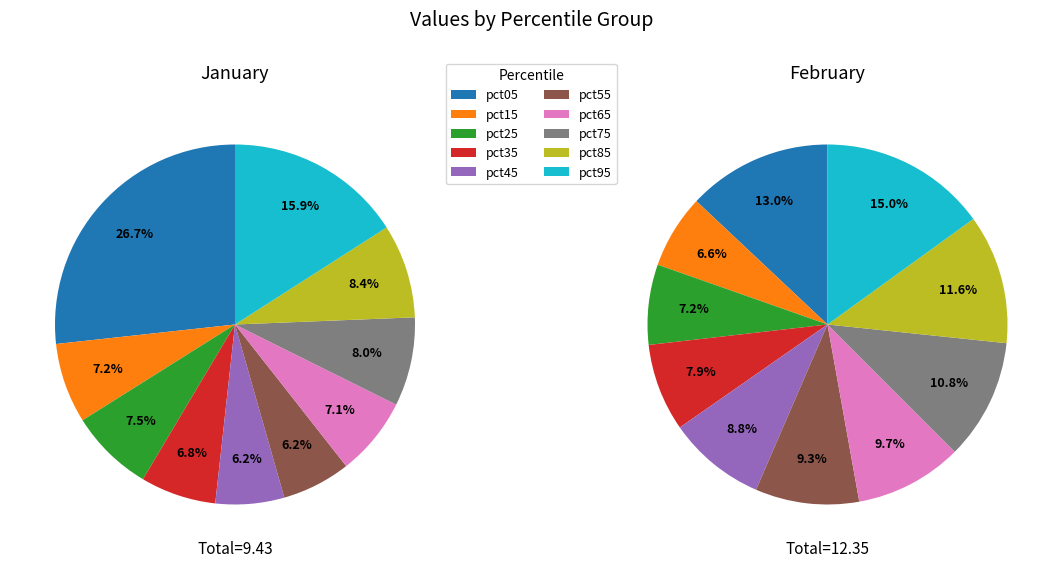

How much of the chart is everything except pct95?

84.1%